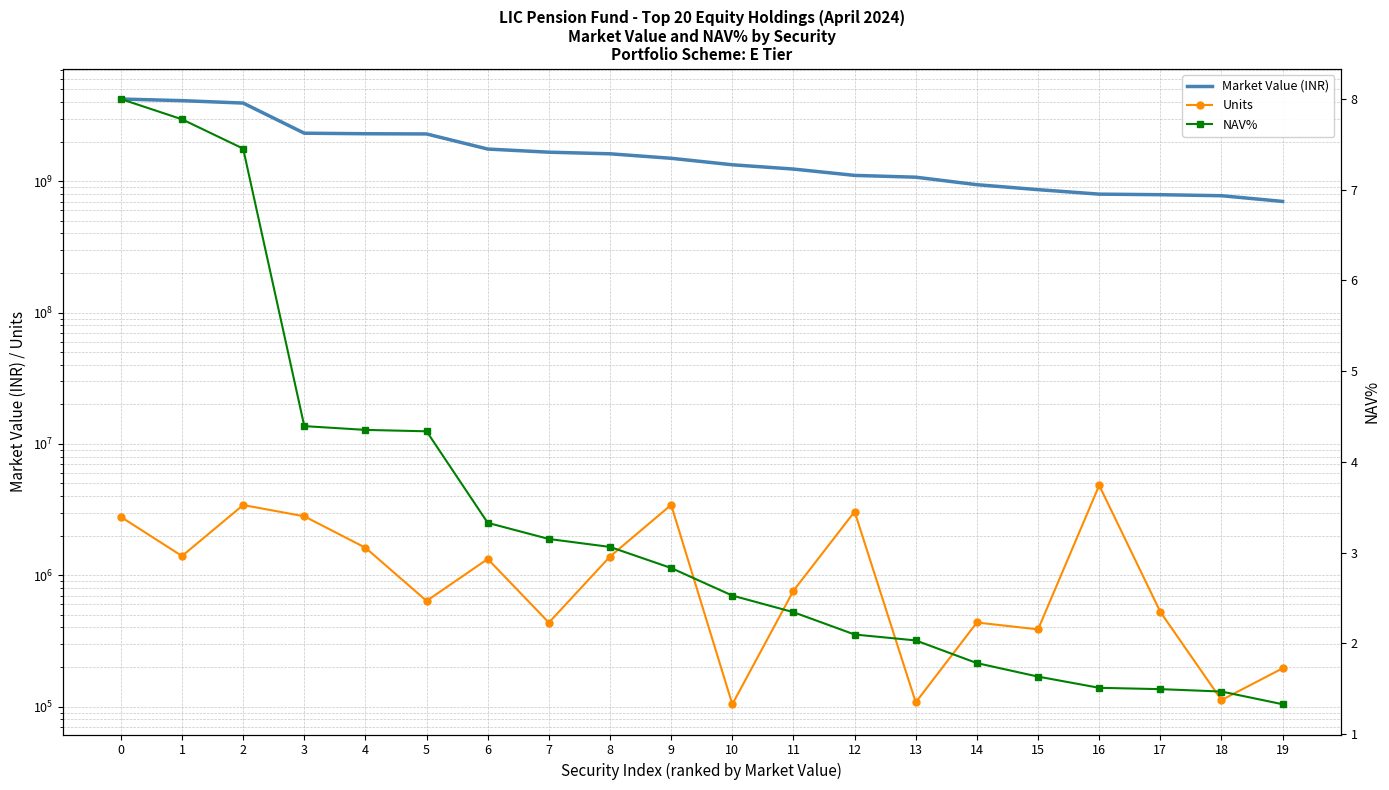

What is the sum of the NAV% values at 19 and 11?

3.7